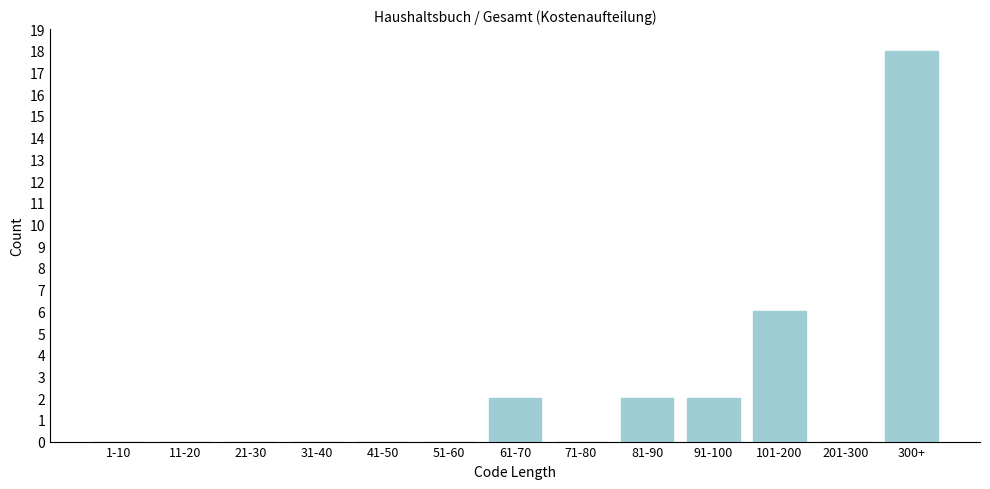

Reading right to left, transcribe all the data shown in this chart.

300+=18	201-300=0	101-200=6	91-100=2	81-90=2	71-80=0	61-70=2	51-60=0	41-50=0	31-40=0	21-30=0	11-20=0	1-10=0